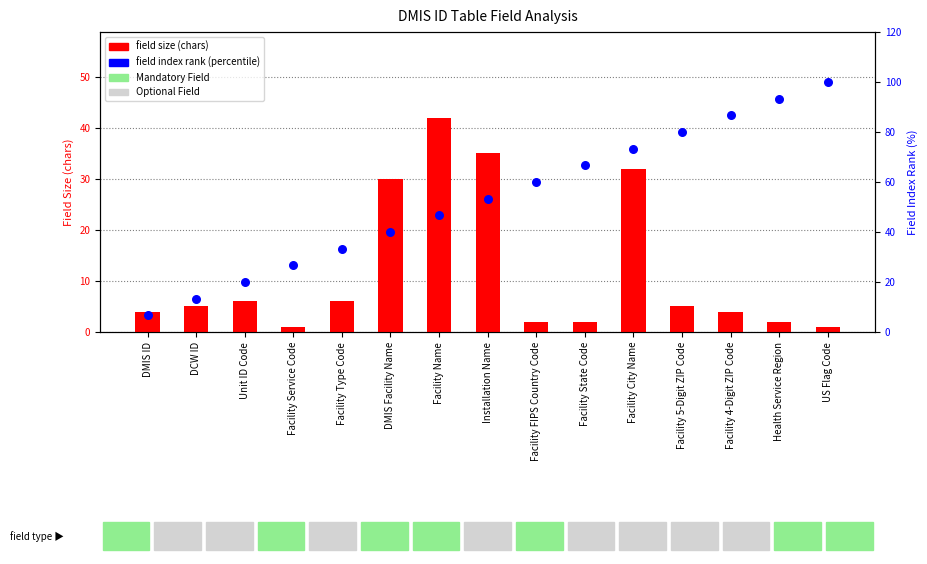

What are all the series names shown in the legend?

field size (chars), field index rank (percentile)